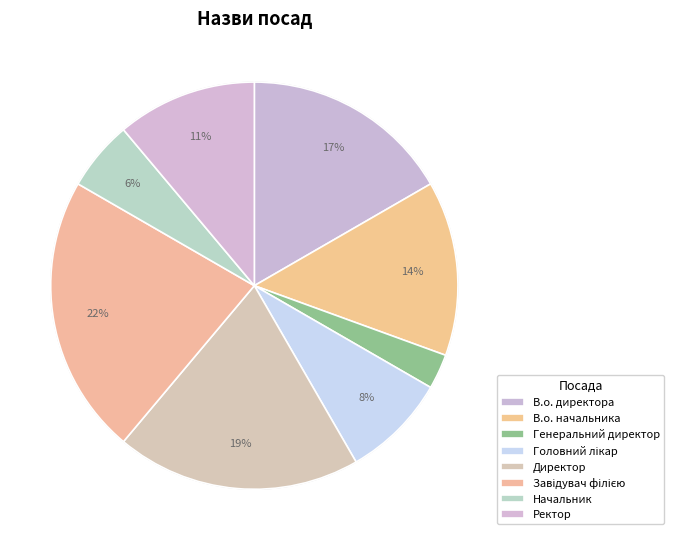

Count the number of slices in the pie.

8